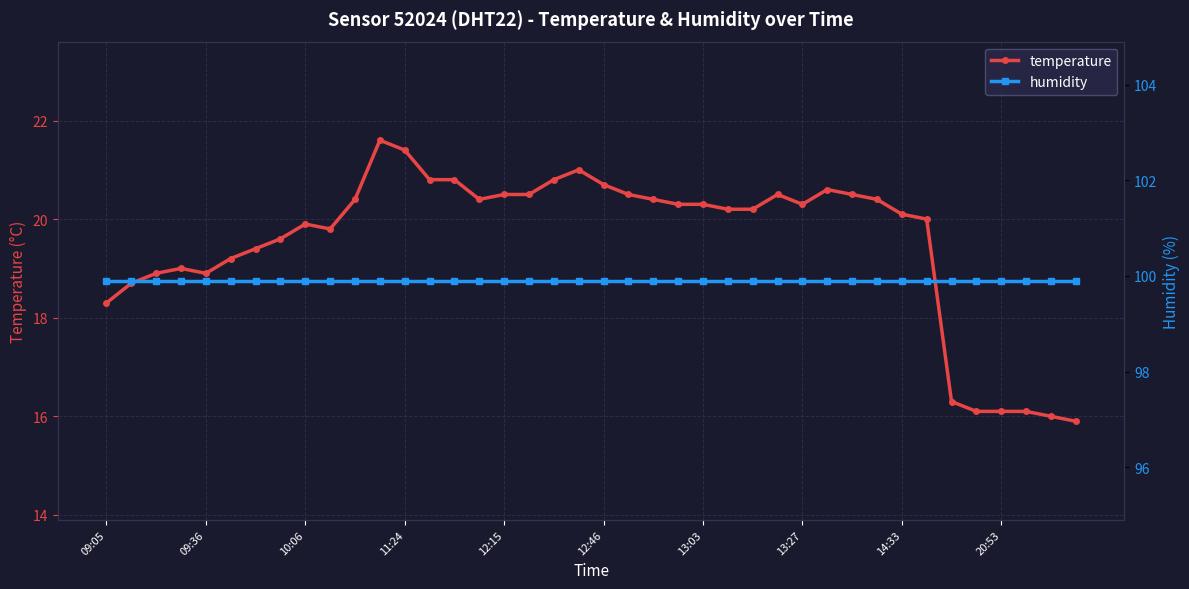

Is it true that temperature equals 16.1 at 20:53?

True